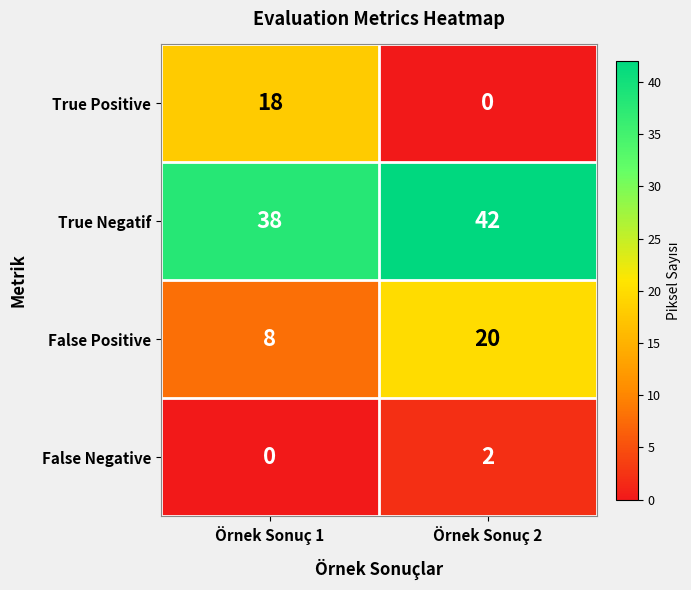

Which series has the largest total across all categories?

True Negatif